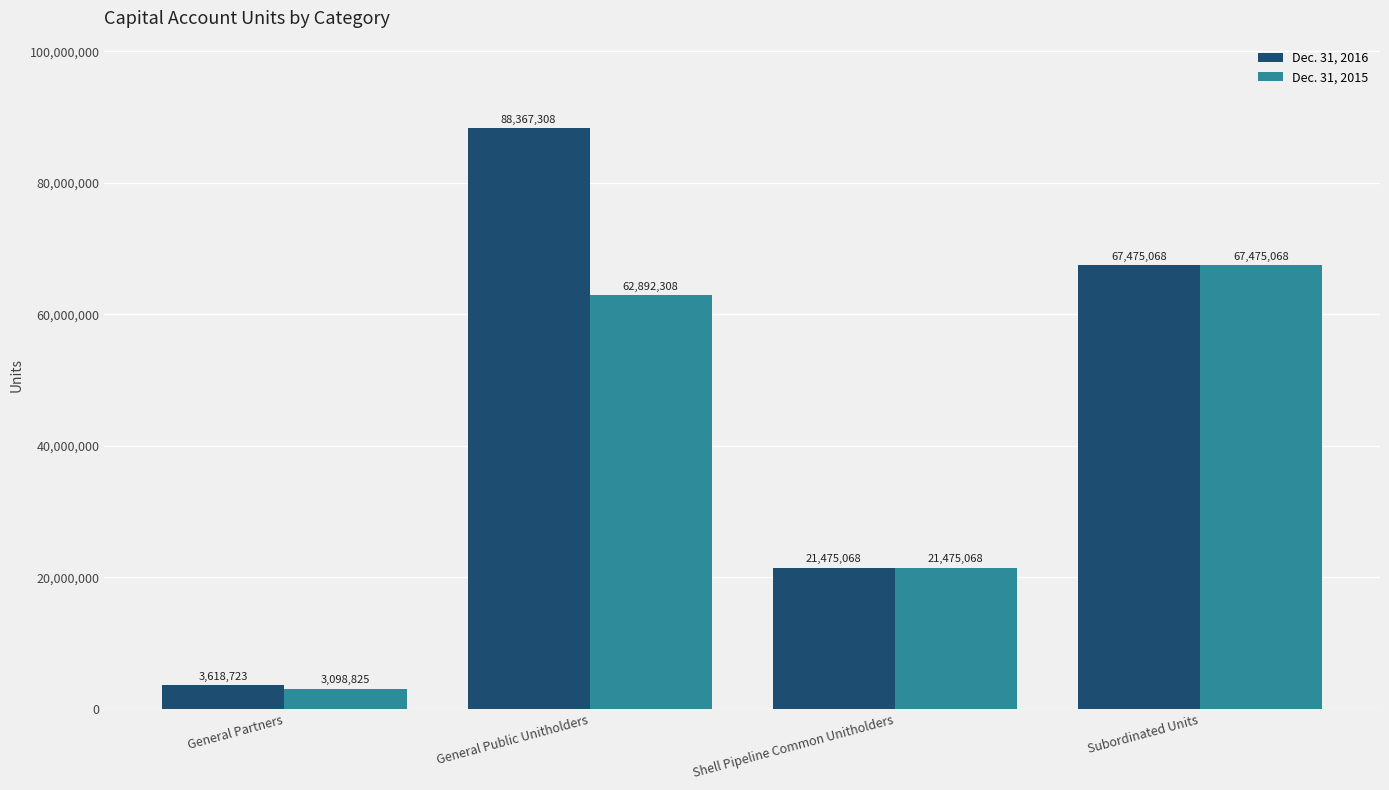

What is the sum of the Dec. 31, 2016 values at Subordinated Units and General Partners?

71093791